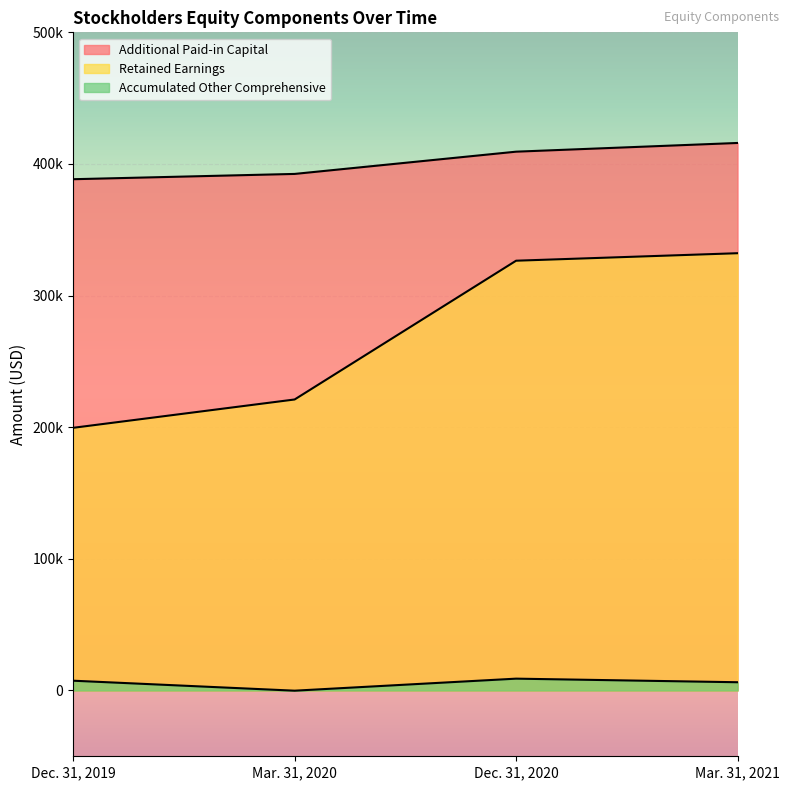

True or false: Accumulated Other Comprehensive and Retained Earnings intersect in this chart.

False